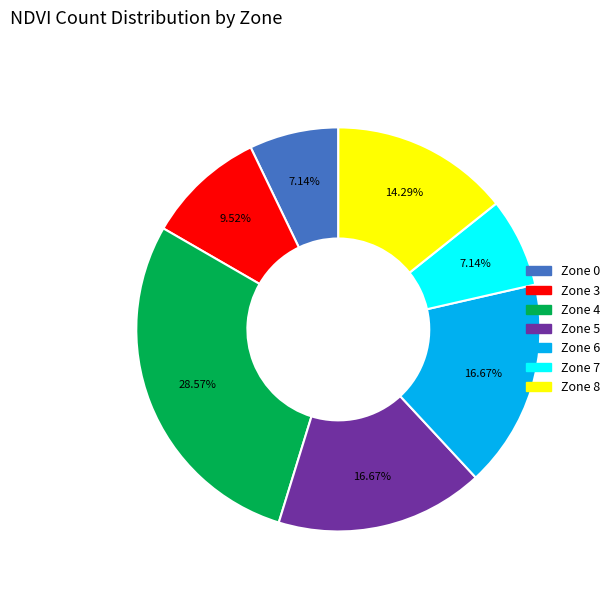

To the nearest percent, what is the difference between the Zone 0 and Zone 5 slice percentages?

10%